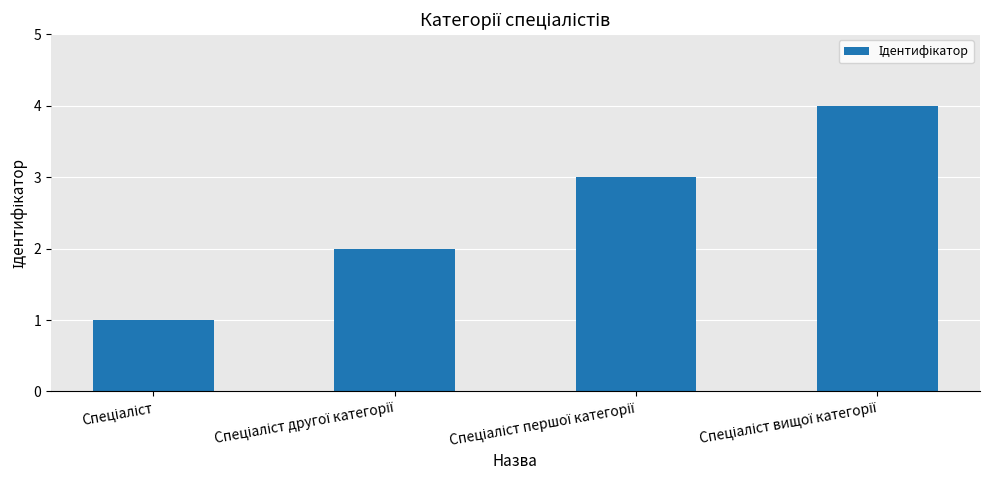

What is the sum of all values?

10